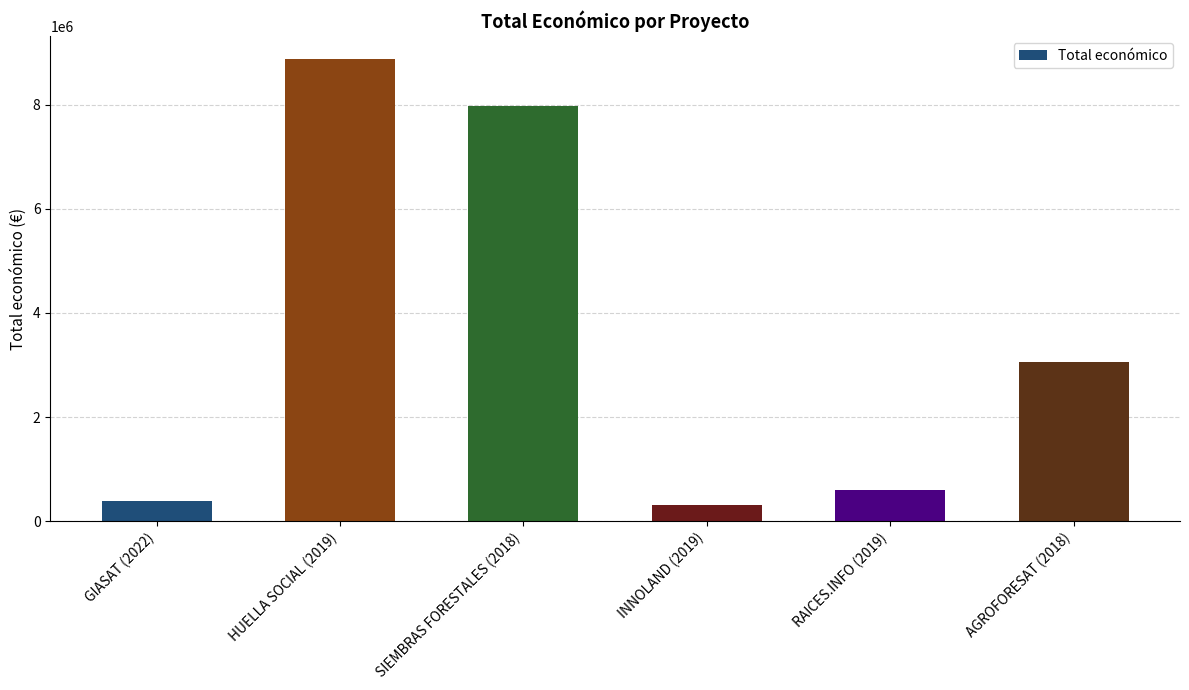

The value at SIEMBRAS FORESTALES (2018) is 12001963. True or false?

False